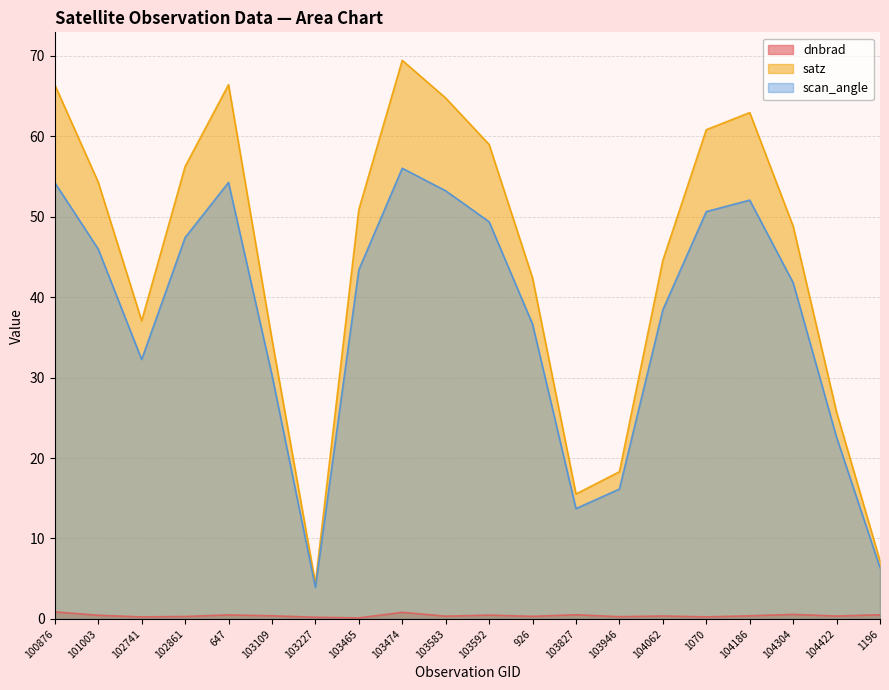

True or false: dnbrad has a value of 0.1 at 103465.

True